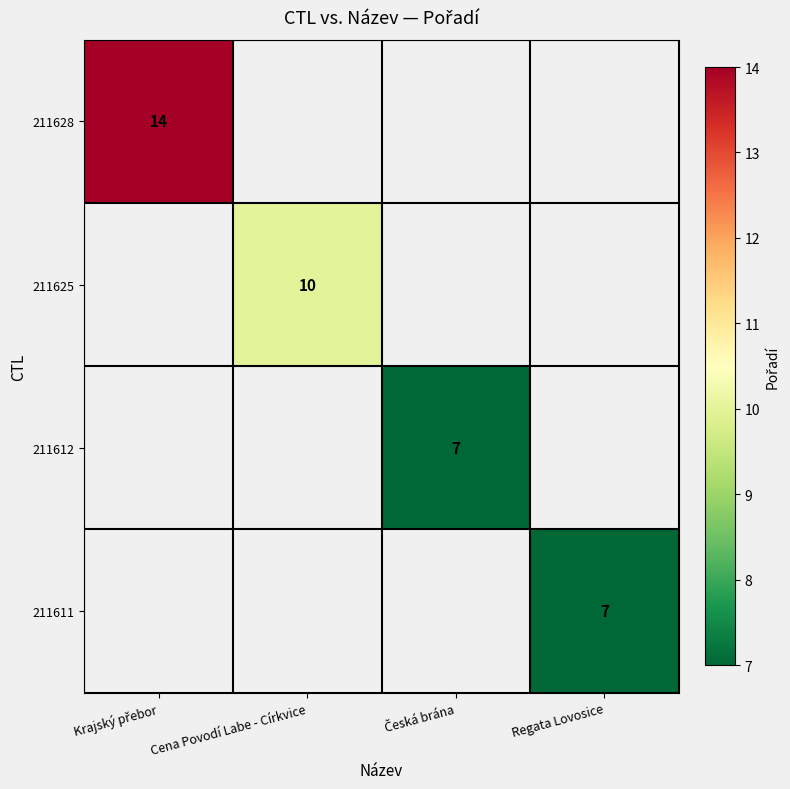

True or false: 211611 has a value of 2 at Regata Lovosice.

False